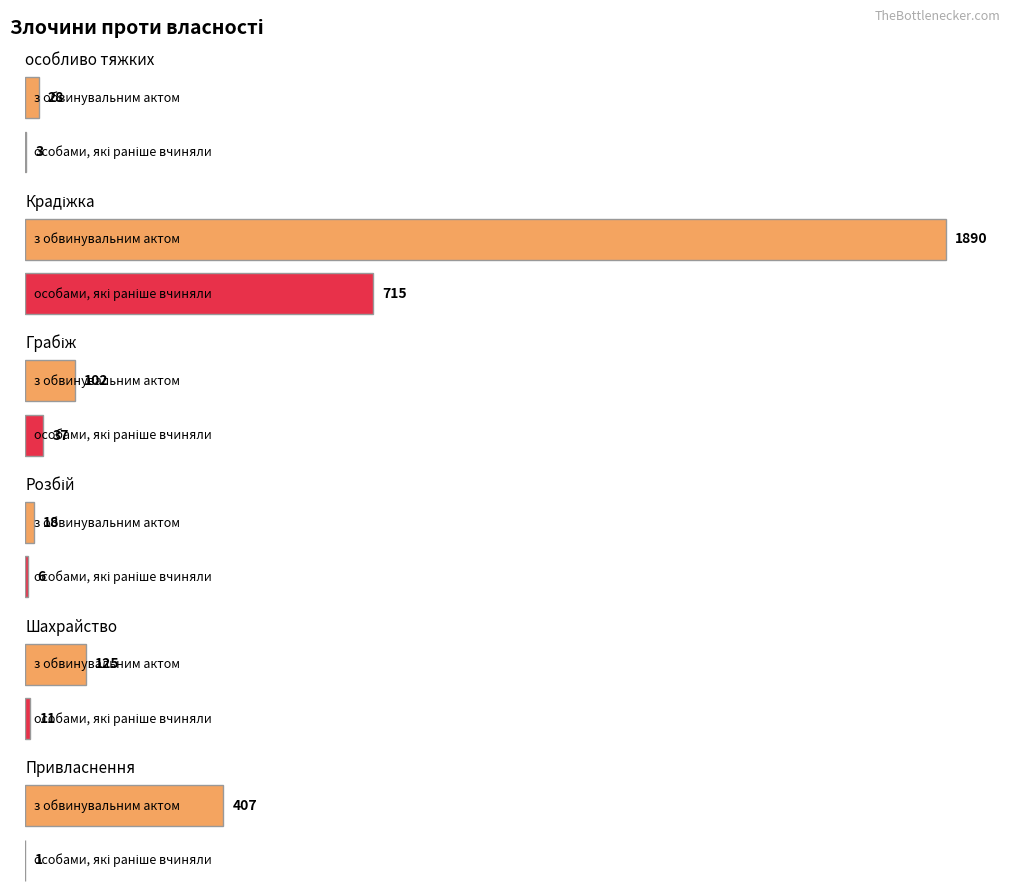

The Усього series shows 427 at Крадіжка. True or false?

False